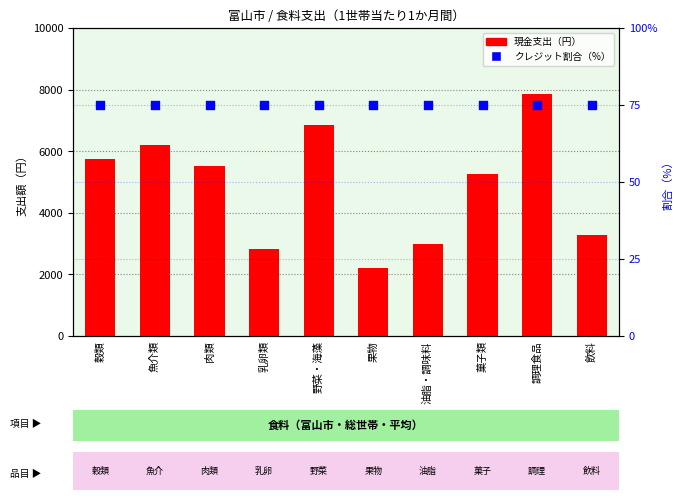

What is the total value across all series at 飲料?

3353